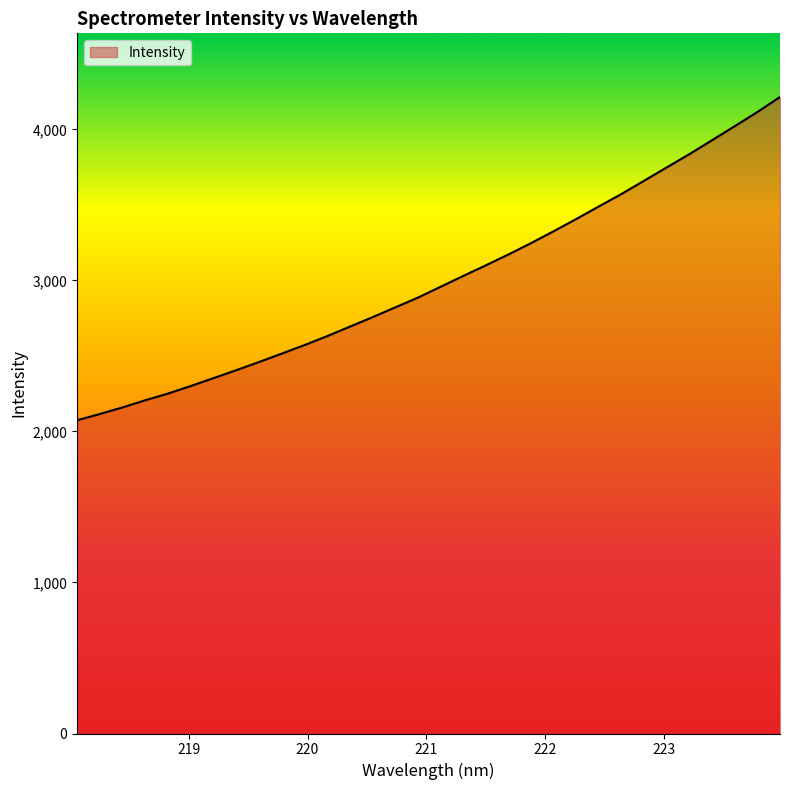

Reading left to right, list all the values displayed in this chart.

2073.8	2115.2	2158.8	2206.2	2250.3	2300.2	2352.3	2404.6	2458.7	2514.2	2570.5	2629.7	2692.5	2755.0	2819.9	2884.5	2956.0	3028.1	3098.3	3170.5	3245.9	3324.6	3405.7	3489.3	3571.6	3659.7	3747.9	3835.7	3928.1	4020.6	4114.4	4214.0